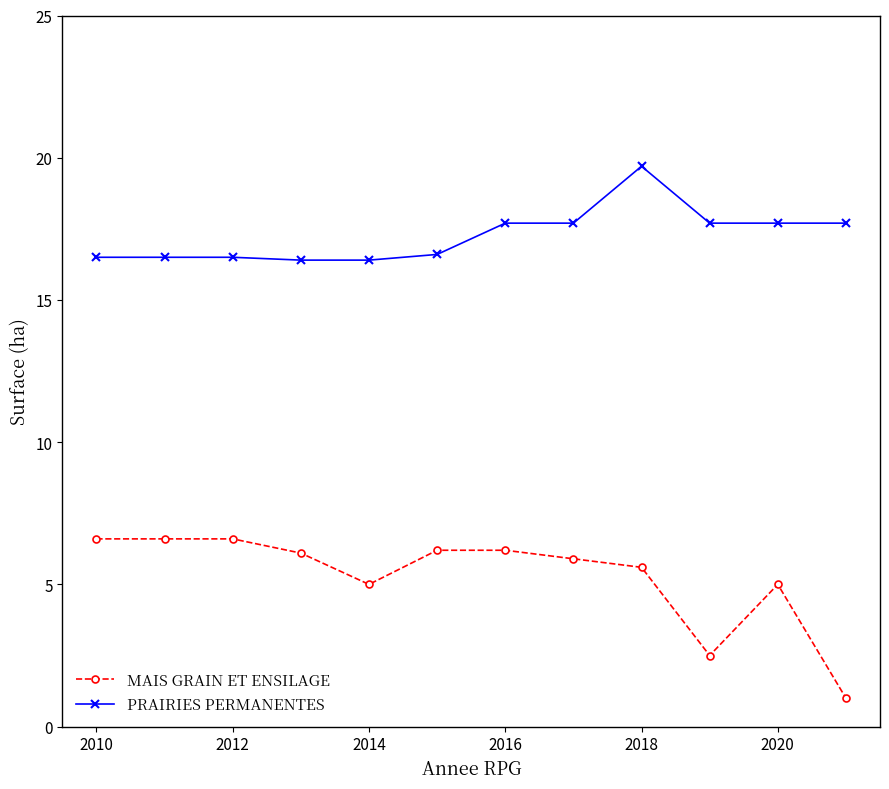

What is the sum of all PRAIRIES PERMANENTES values?

207.1